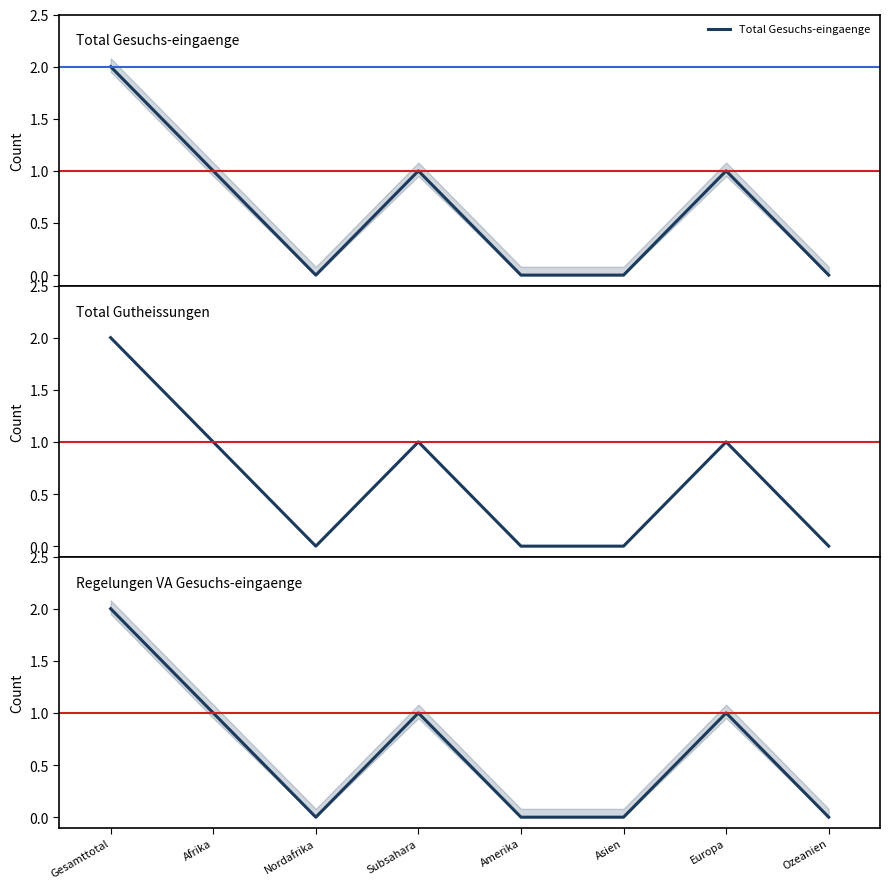

What position from the left is Europa?

7